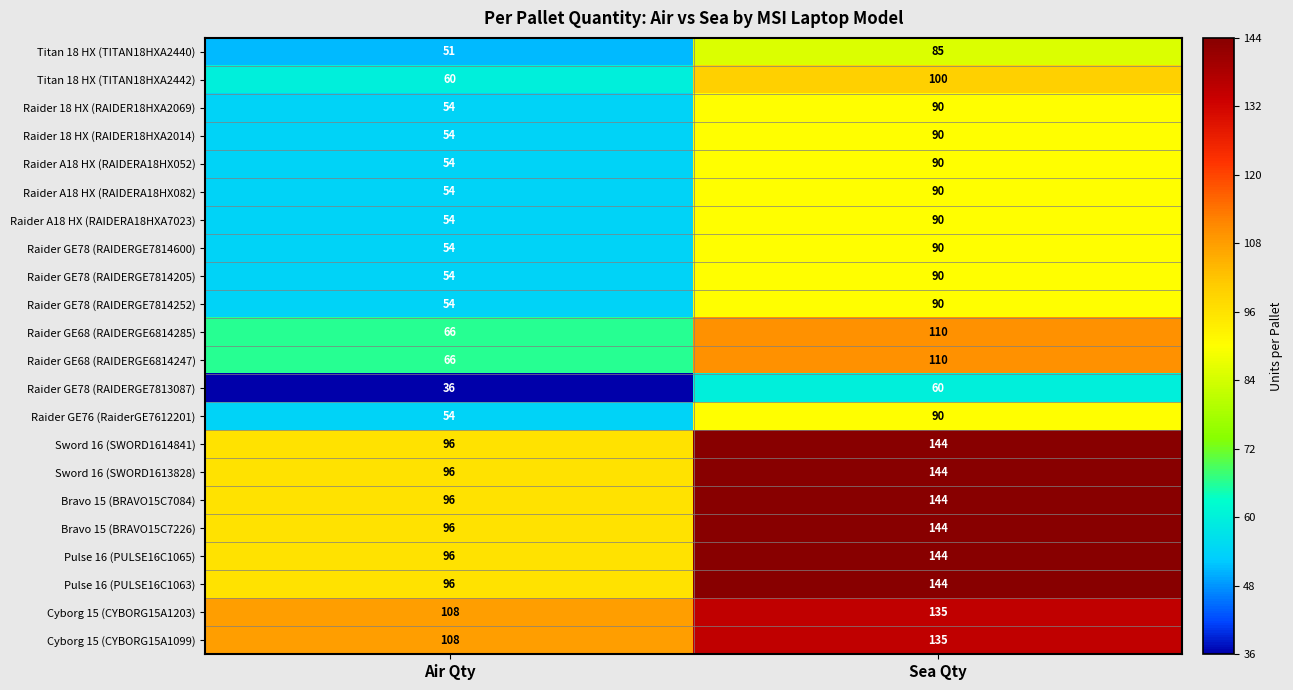

Which label corresponds to the largest value in the chart?

Sea Qty